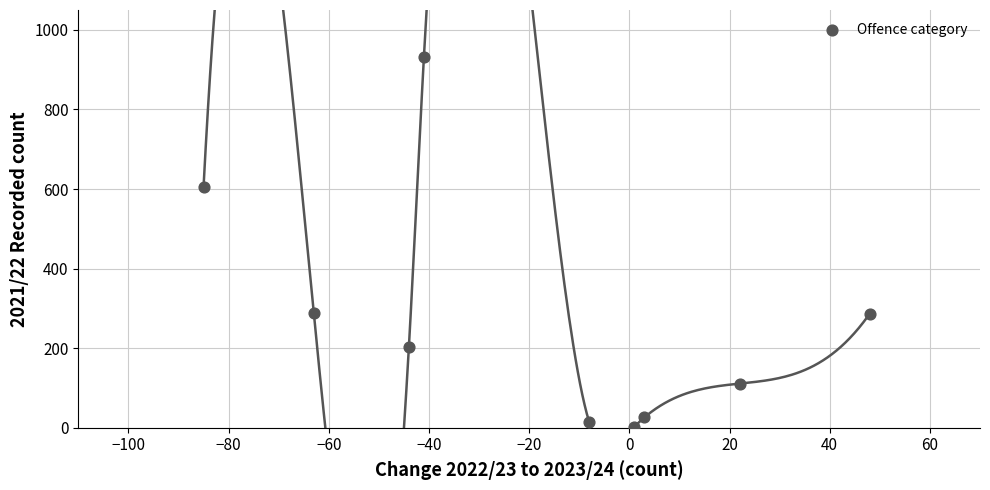

What is the range of X values (max minus min)?

133